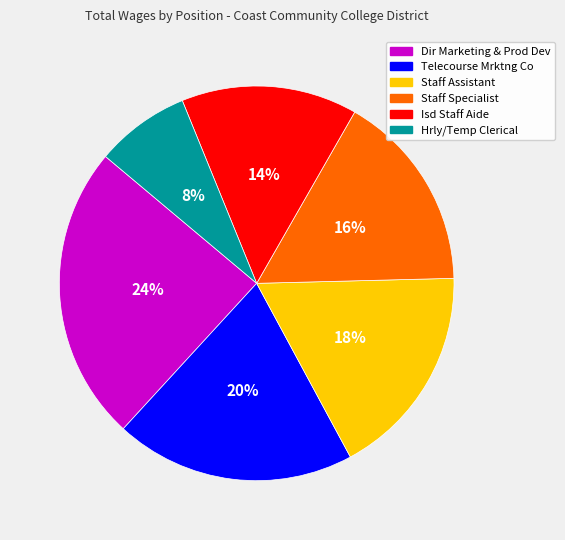

Does any single category account for the majority?

No